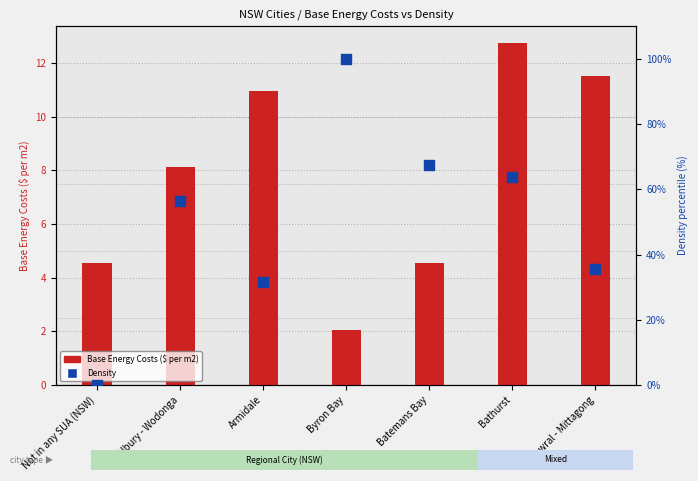

What are all the series names shown in the legend?

Base Energy Costs ($ per m2), Density